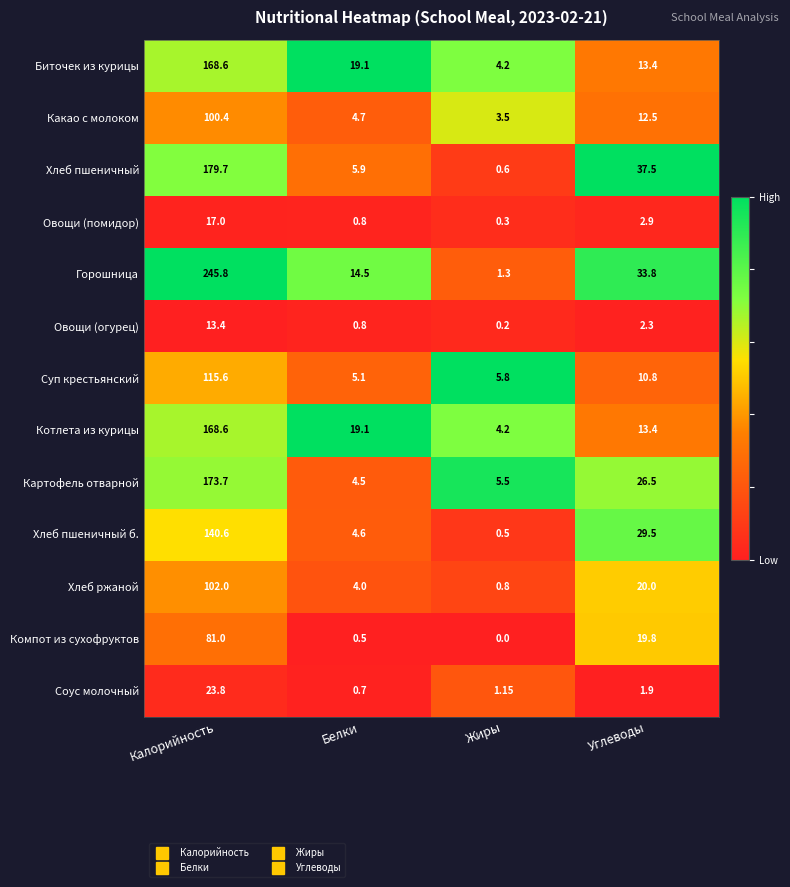

How many categories are shown in the chart?

4